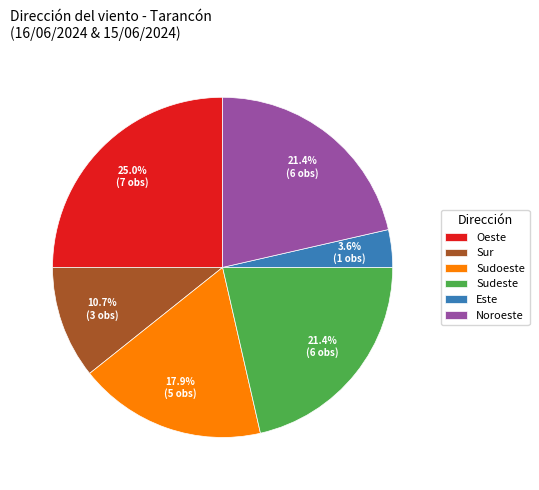

Is Noroeste the majority of the pie?

No